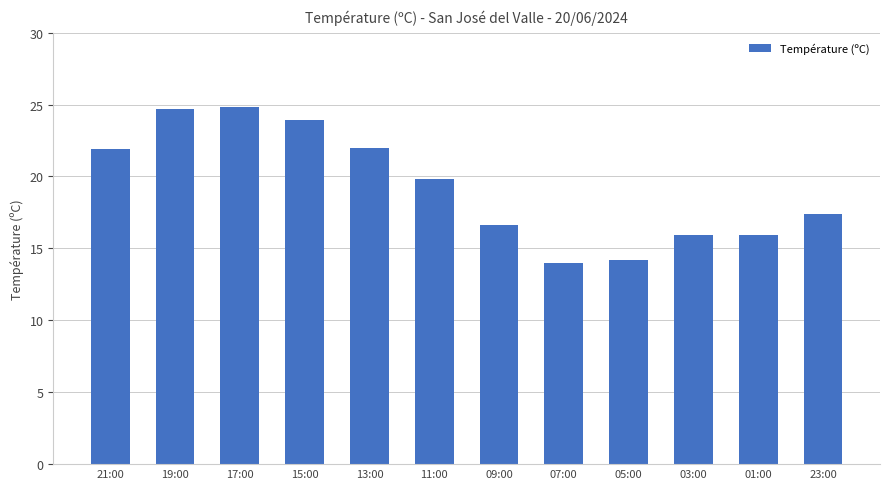

Which has a higher value, 17:00 or 11:00?

17:00